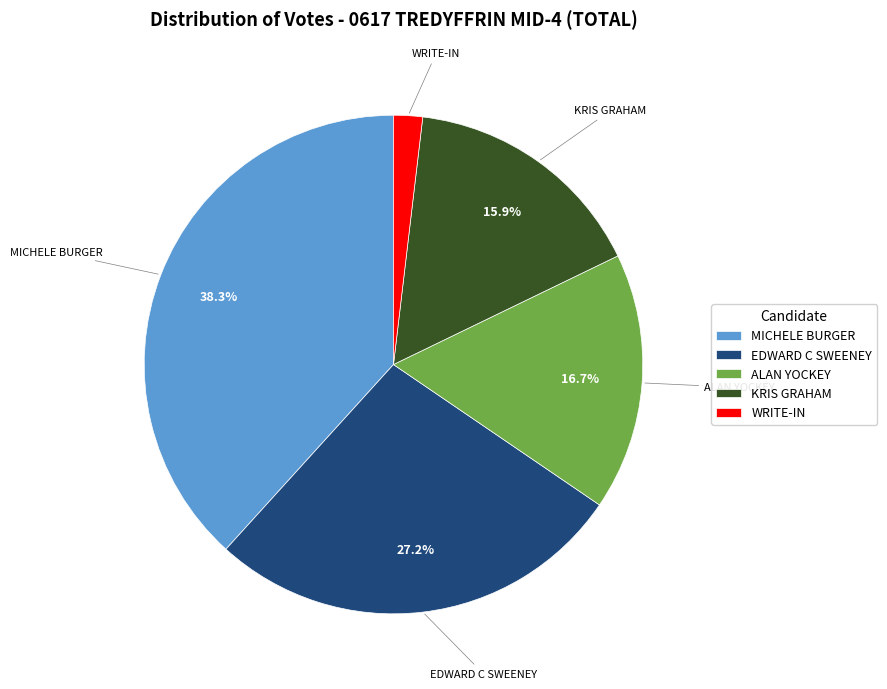

The WRITE-IN slice represents 14% of the pie. True or false?

False